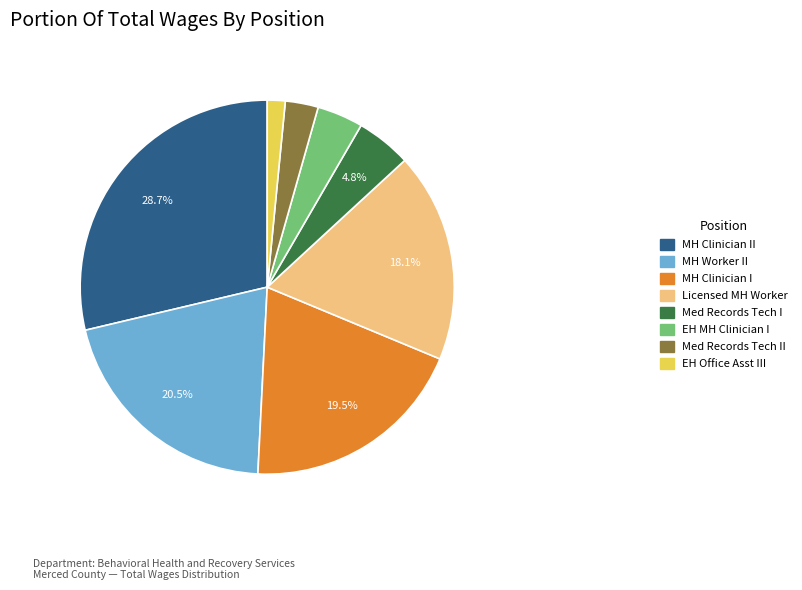

Is there a majority slice in this chart?

No